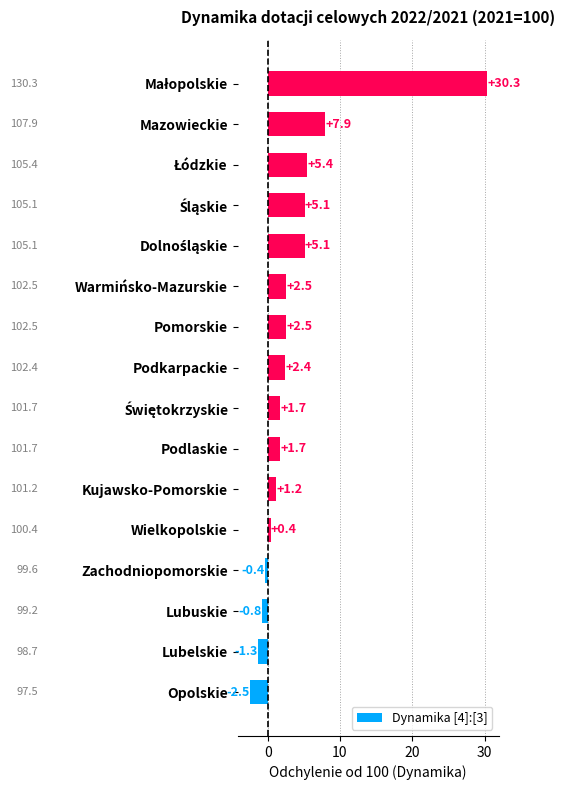

What is the difference between the second highest and second lowest values?

9.2